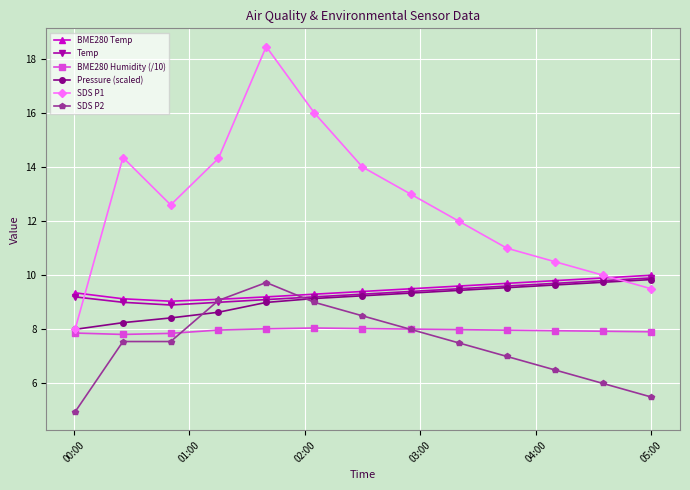

True or false: BME280 Humidity (/10) and SDS P2 cross at least once.

True